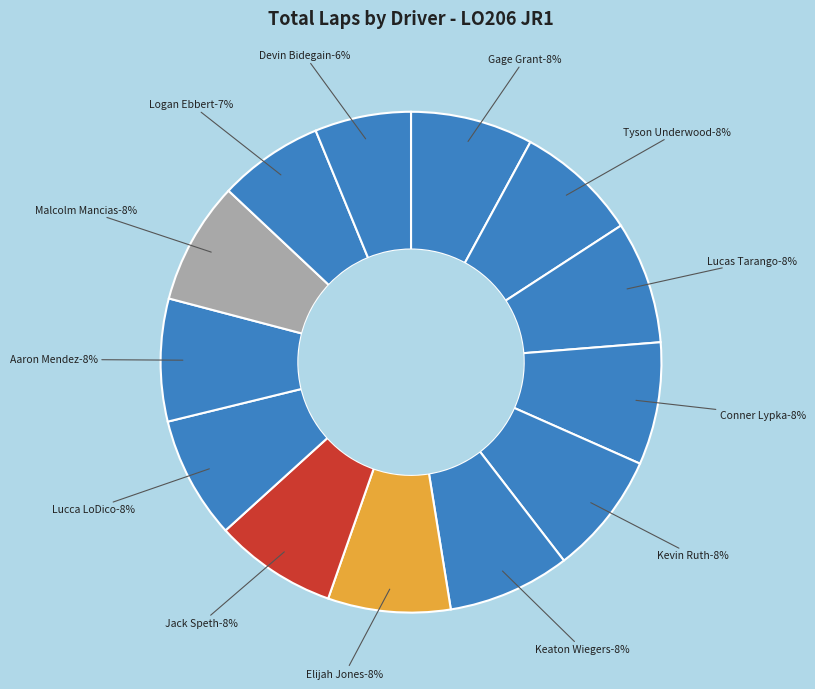

How many segments does this pie chart have?

13